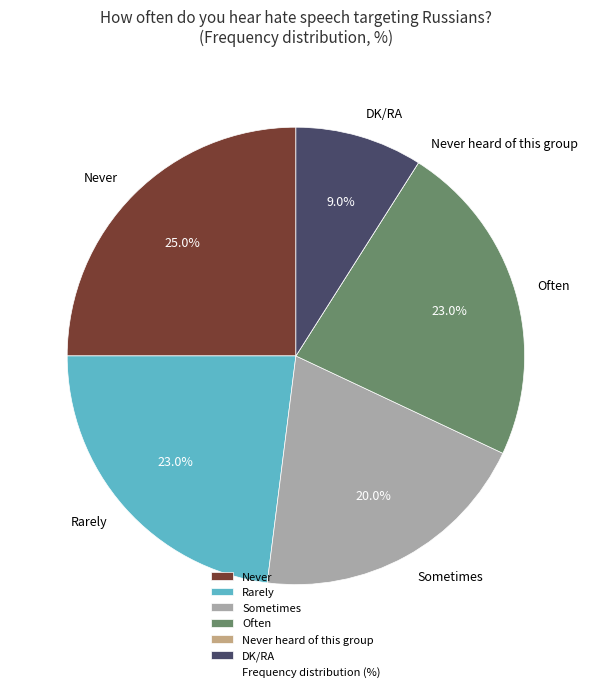

To the nearest percent, what is the difference between the Often and DK/RA slice percentages?

14%